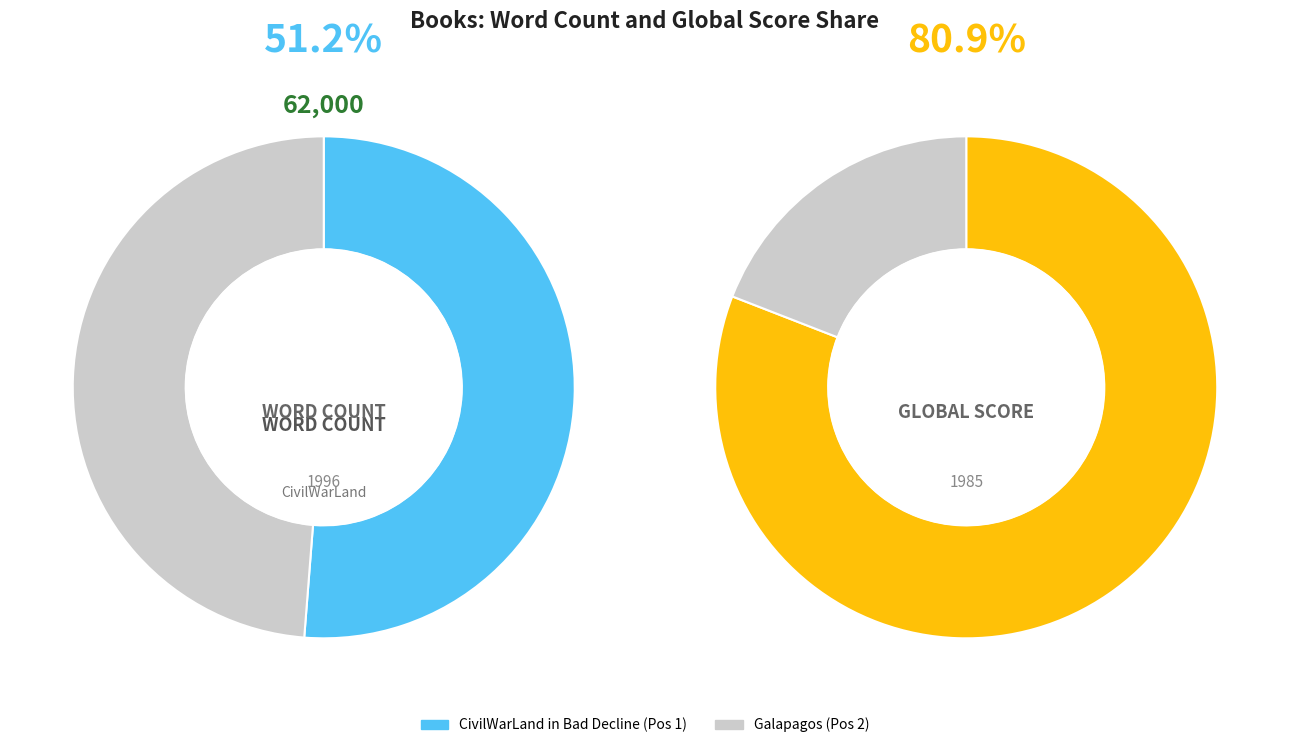

Which slice is the smallest?

Galapagos